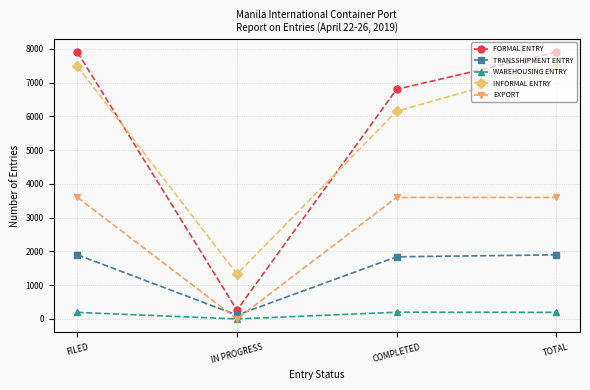

Is the value of WAREHOUSING ENTRY at FILED greater than the value of INFORMAL ENTRY at IN PROGRESS?

No